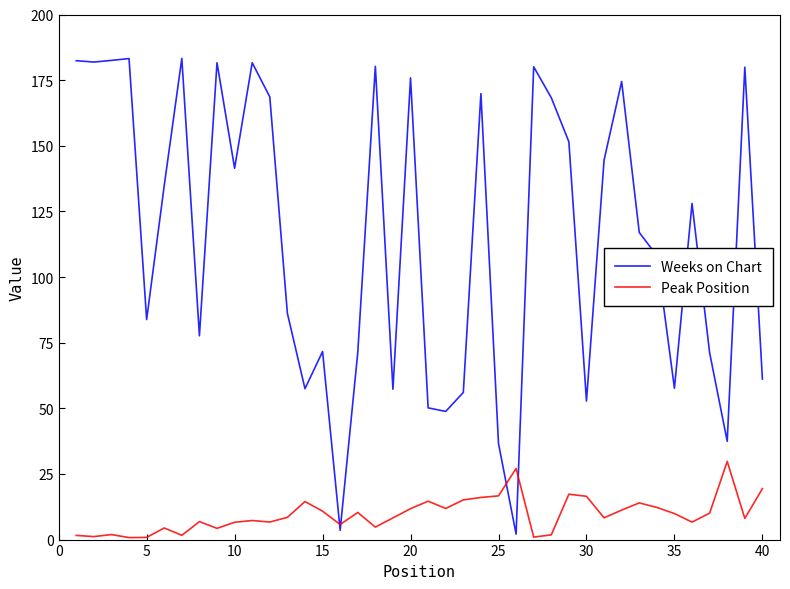

Which series has the largest range (max minus min)?

Weeks on Chart